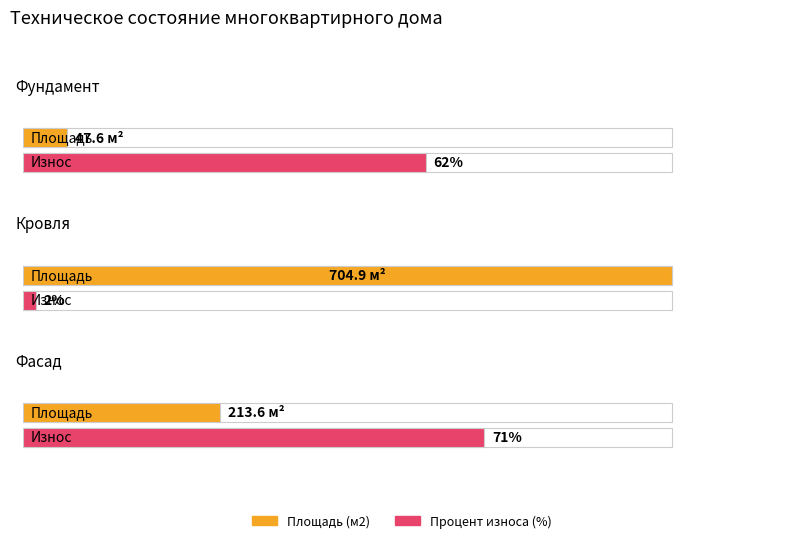

Rank the series by their average value, from highest to lowest.

Площадь (м2), Процент износа (%)